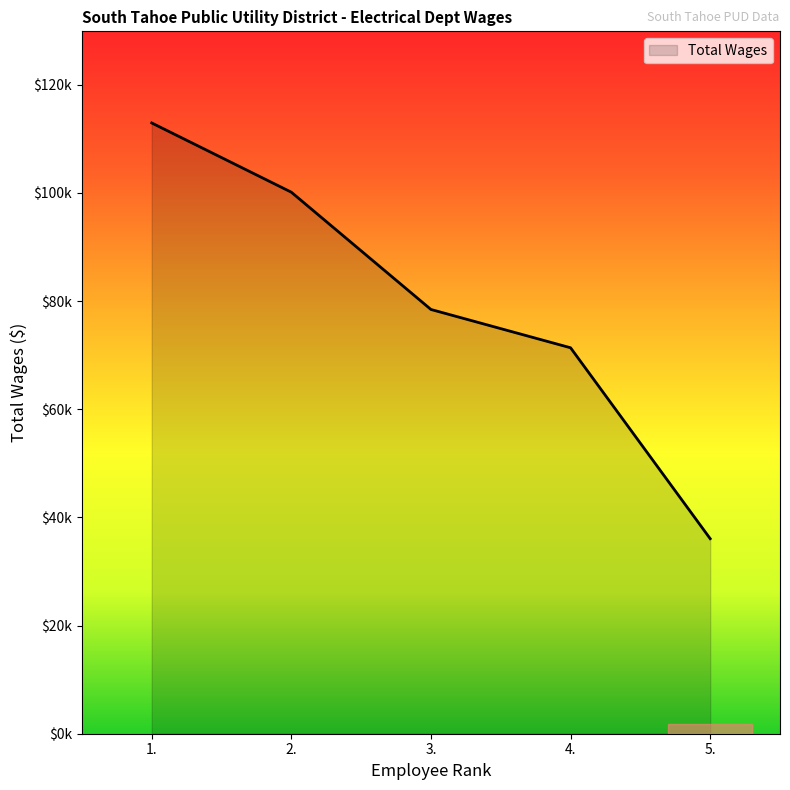

Approximately how many times larger is the value at 2. compared to 5.?

2.8